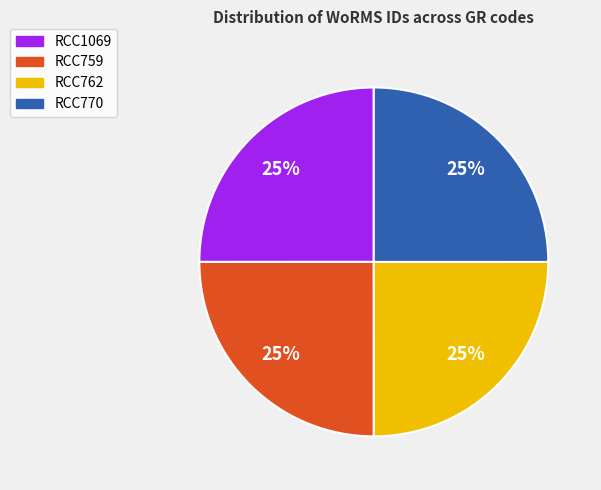

The RCC770 slice represents 25% of the pie. True or false?

True